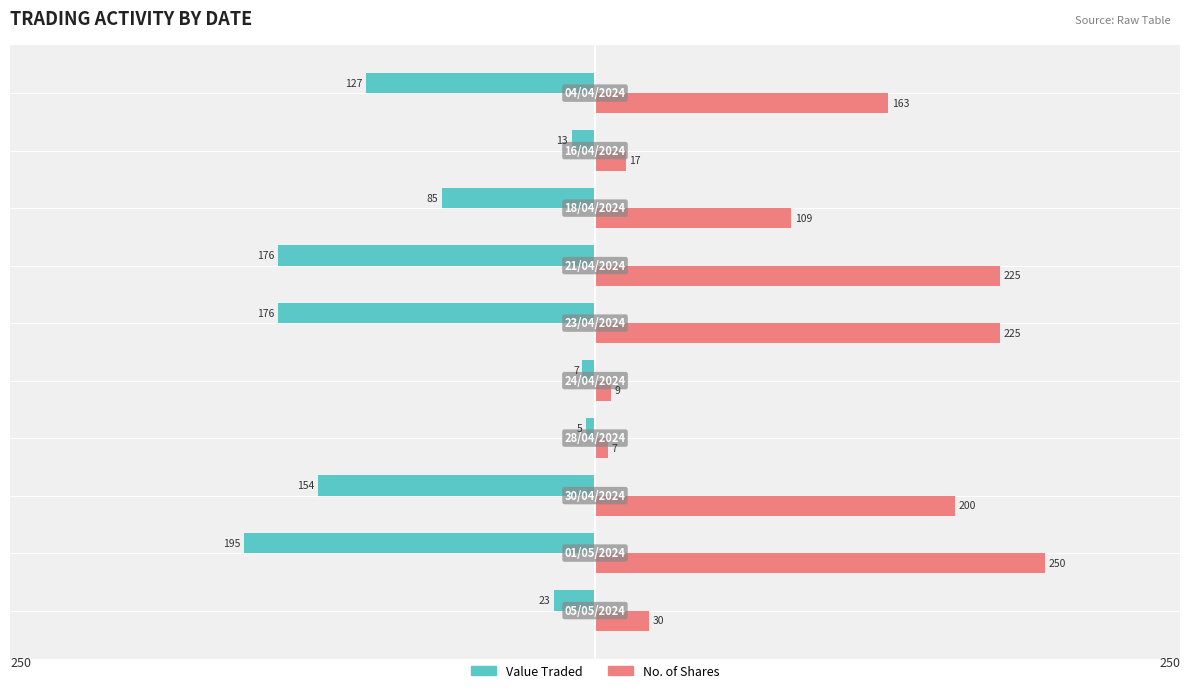

What is the minimum value for No. of Shares?

7